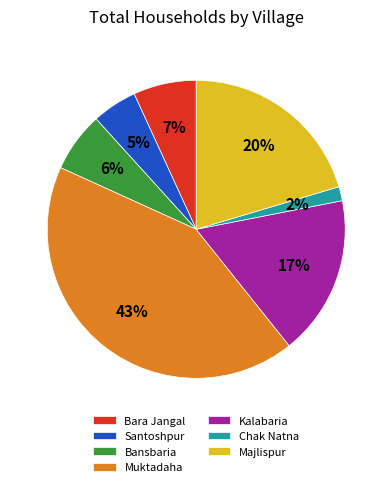

To the nearest percent, what is the difference between the Santoshpur and Kalabaria slice percentages?

12%